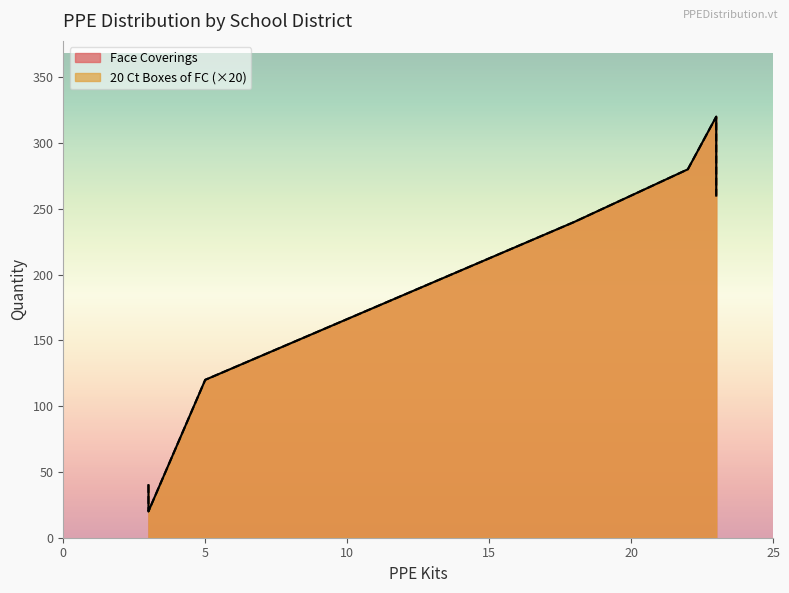

What is the sum of all Face Coverings values?

1280